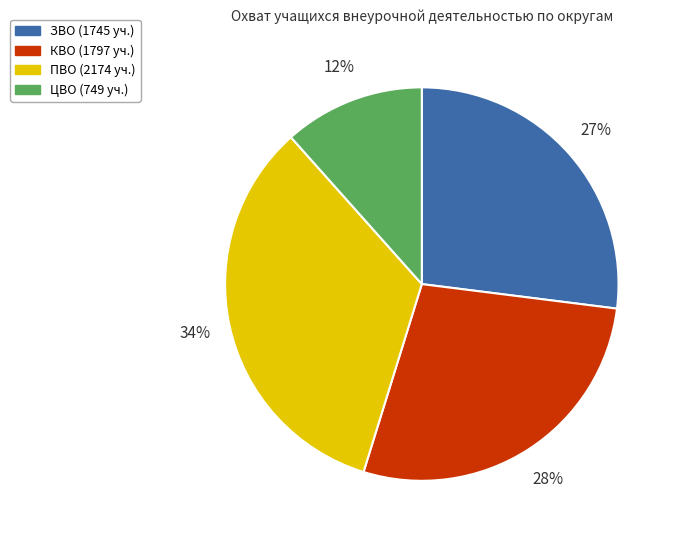

To the nearest percent, what is the average slice percentage?

25%